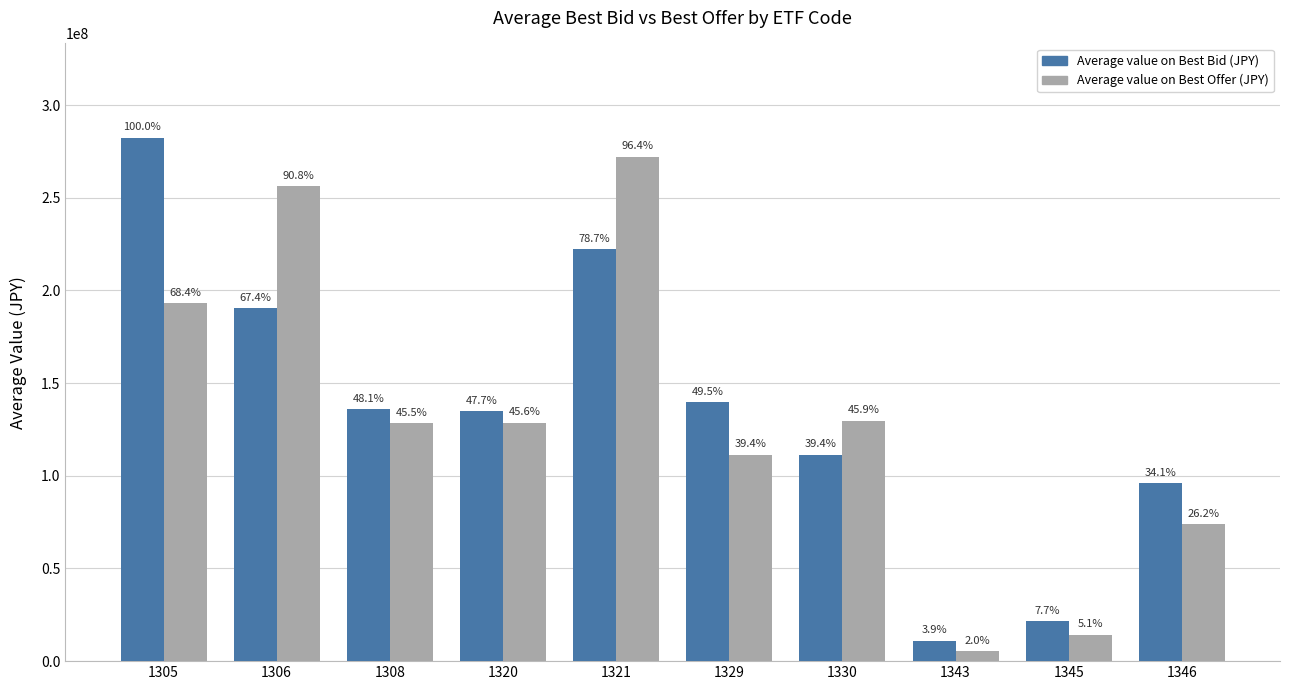

What are all the series names shown in the legend?

Average value on Best Bid (JPY), Average value on Best Offer (JPY)